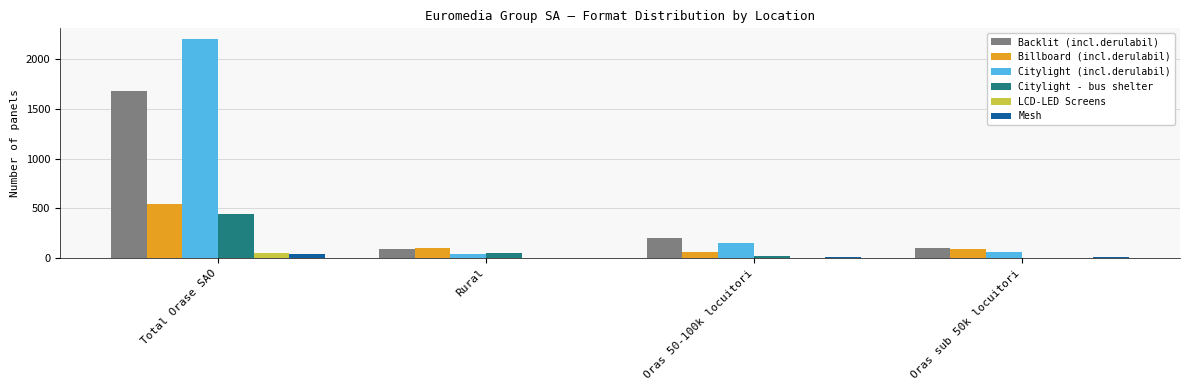

What are all the series names shown in the legend?

Backlit (incl.derulabil), Billboard (incl.derulabil), Citylight (incl.derulabil), Citylight - bus shelter, LCD-LED Screens, Mesh